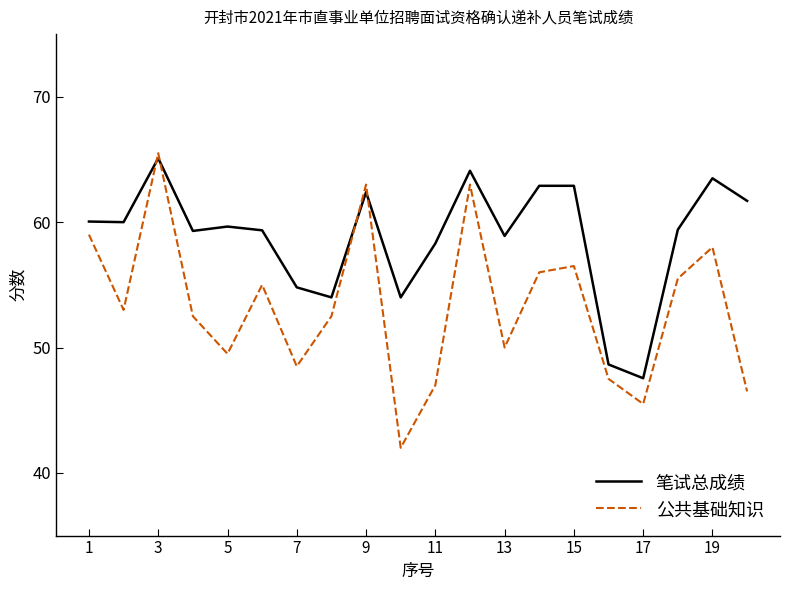

What is the maximum value for 笔试总成绩?

65.1